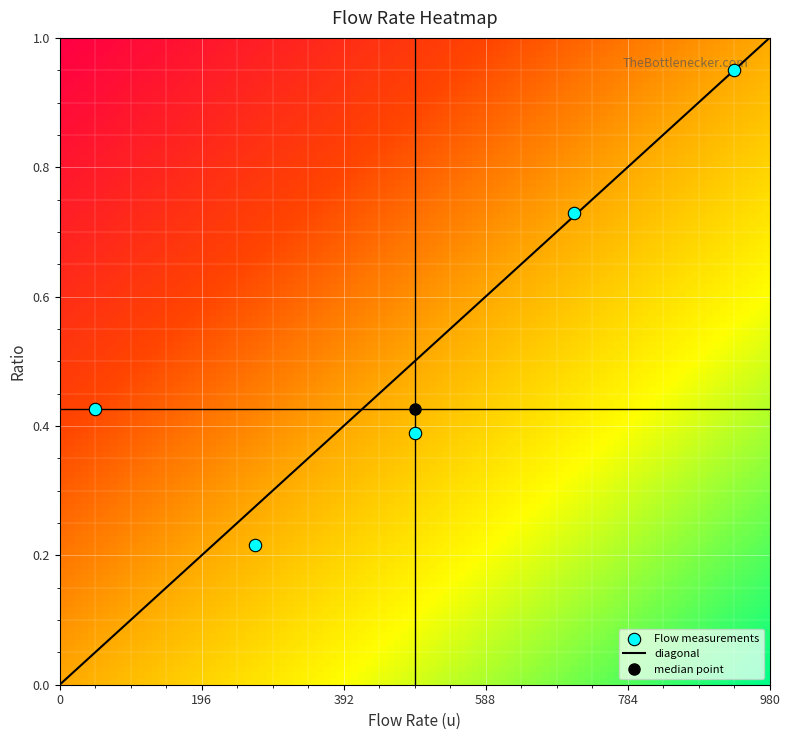

What is the average Y value?

0.5